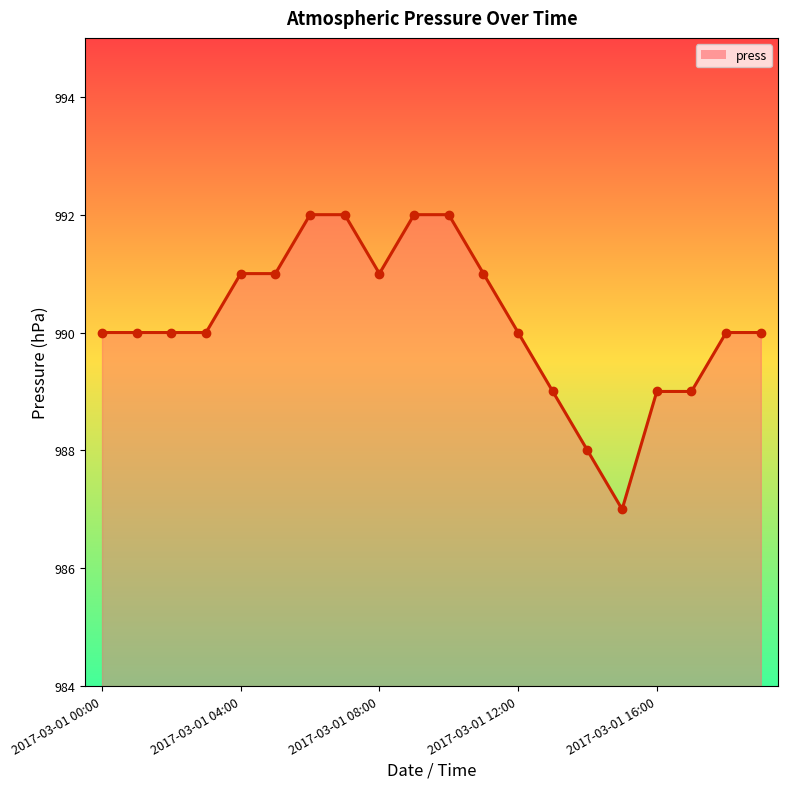

Is it true that the value at 2017-03-01 04:00 is 991?

True